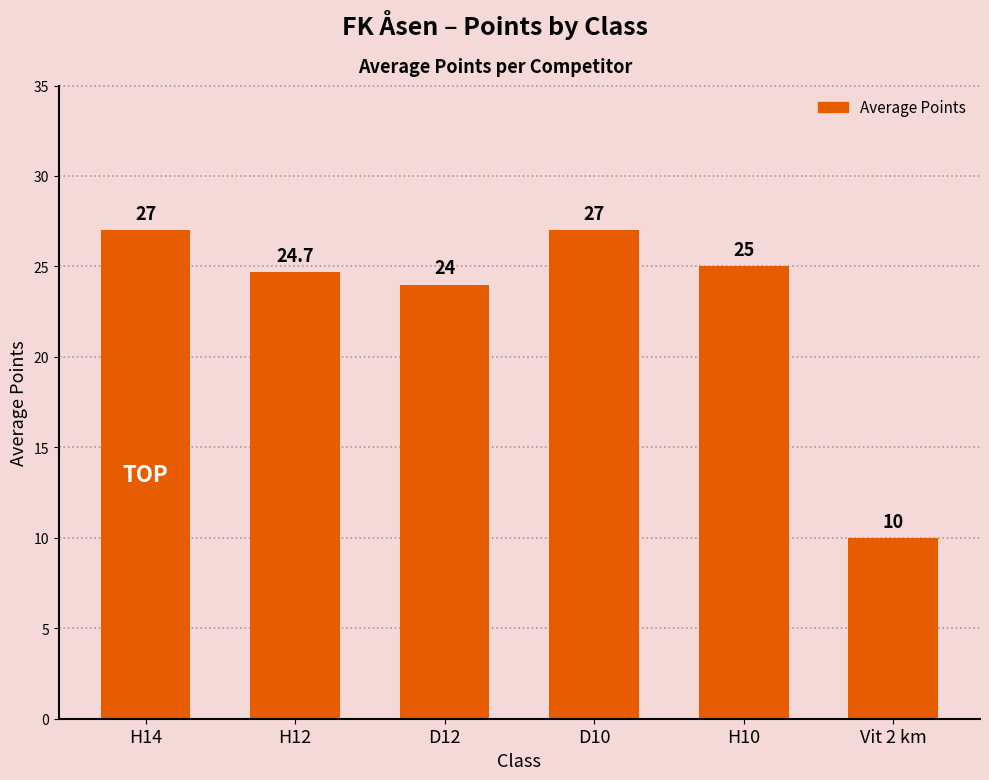

Which has a higher value, H14 or Vit 2 km?

H14